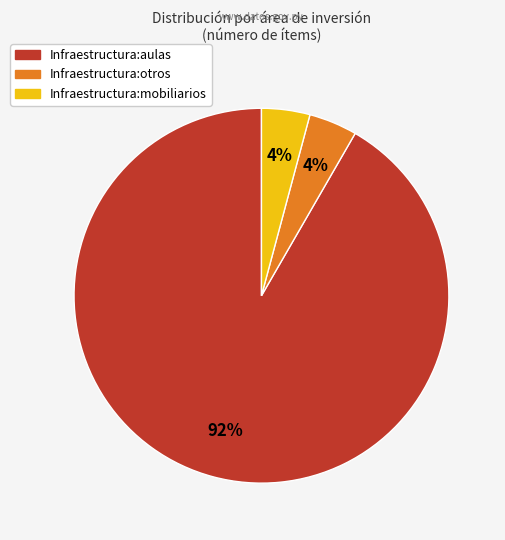

To the nearest percent, what is the average slice percentage?

33%